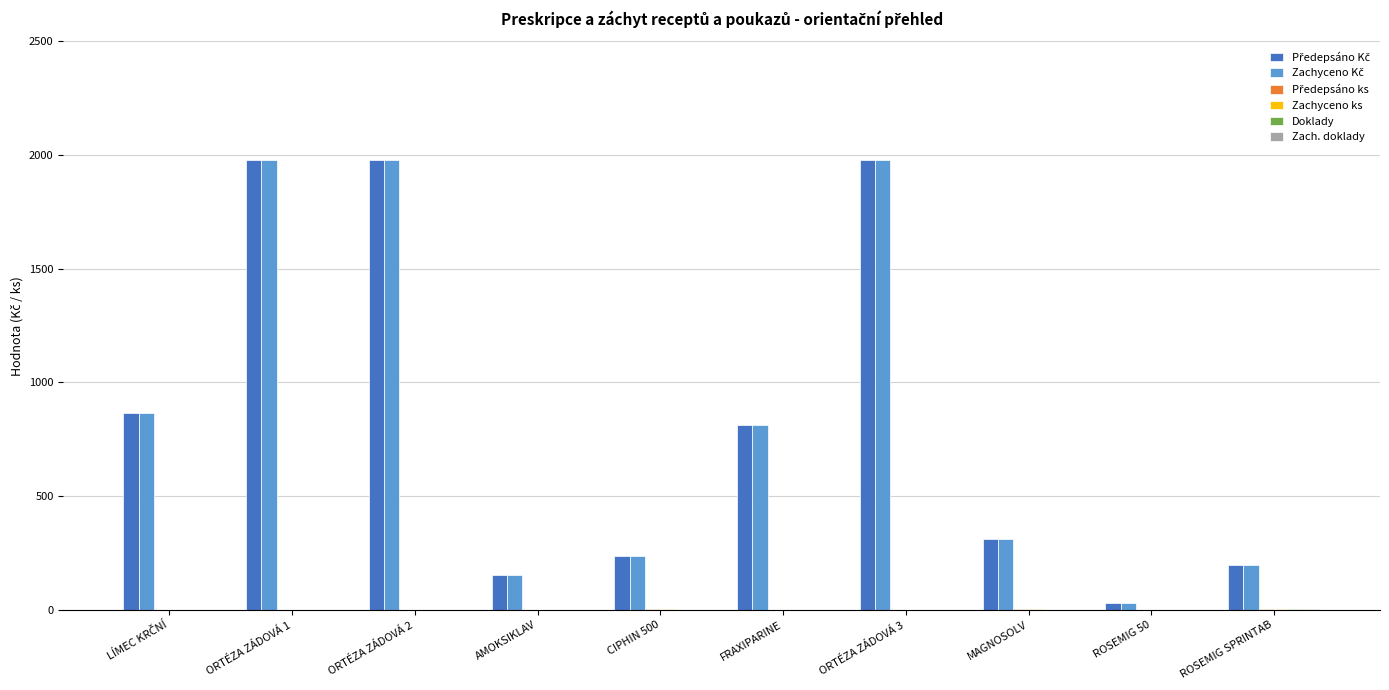

What is the maximum value shown in the chart?

1978.9